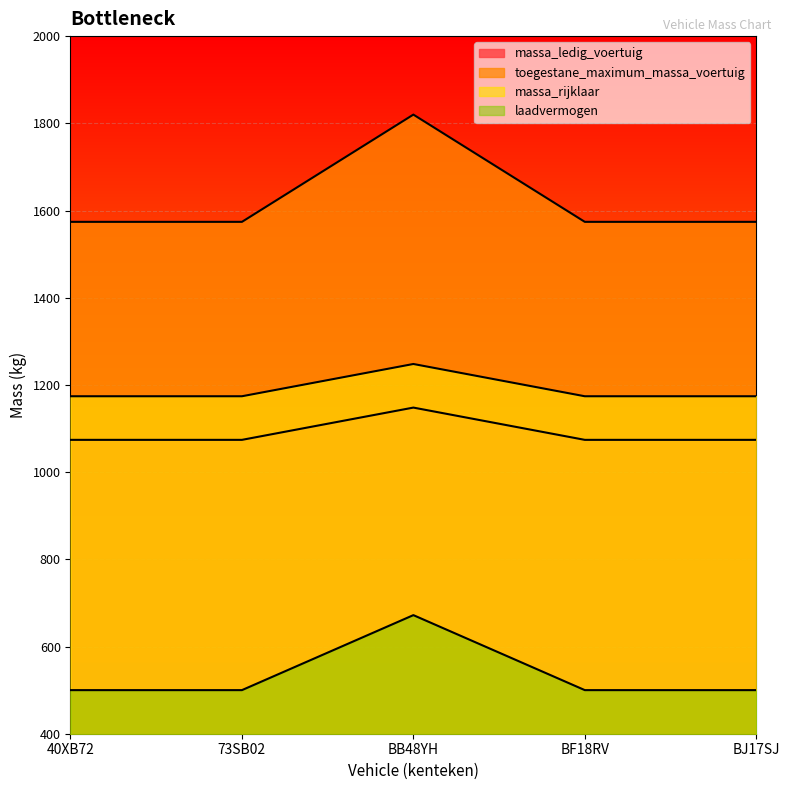

What is the value of the toegestane_maximum_massa_voertuig point at the 1st from the left?

1574